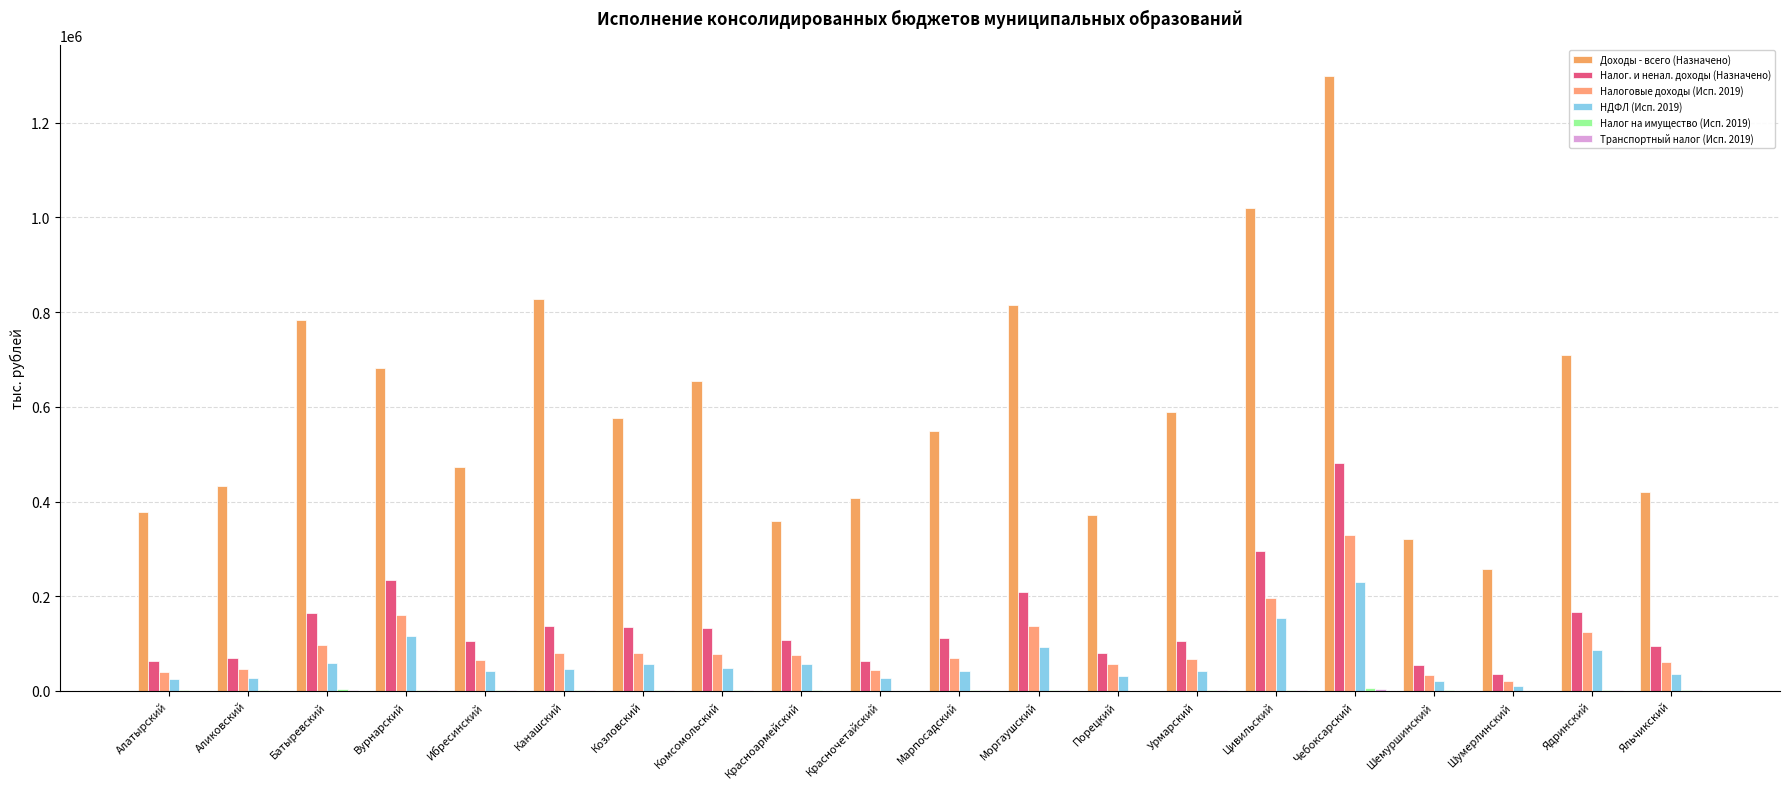

Between Козловский and Марпосадский, which series saw the biggest shift?

Доходы - всего (Назначено)